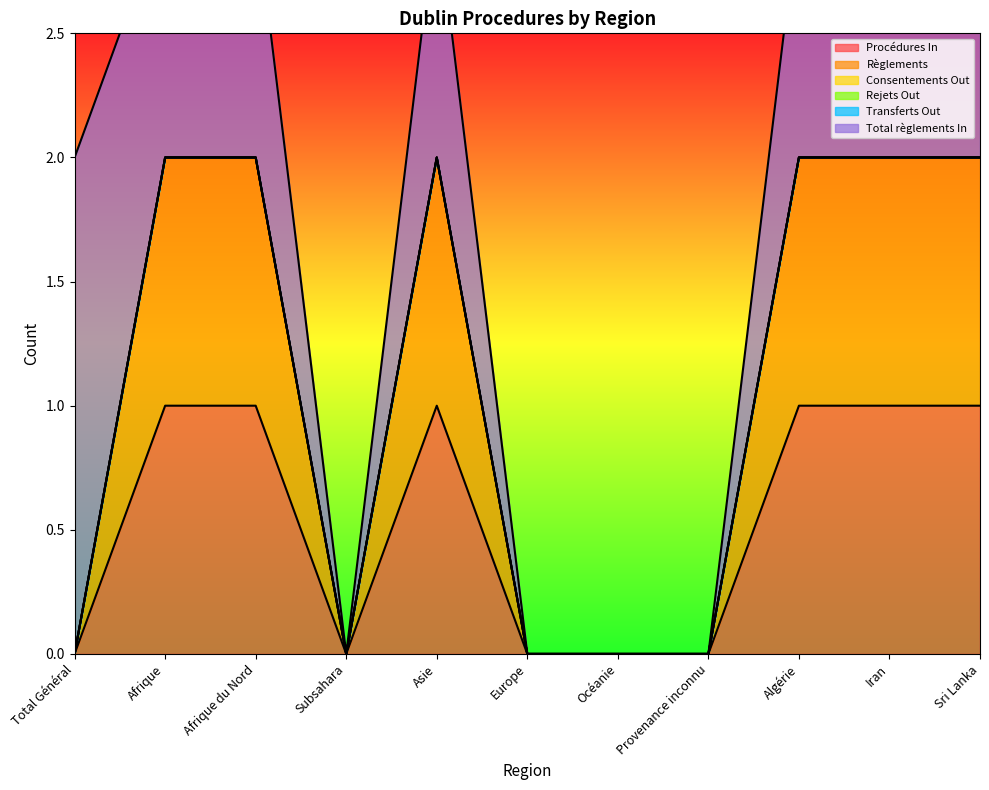

What is the label of the 2nd point from the left?

Afrique